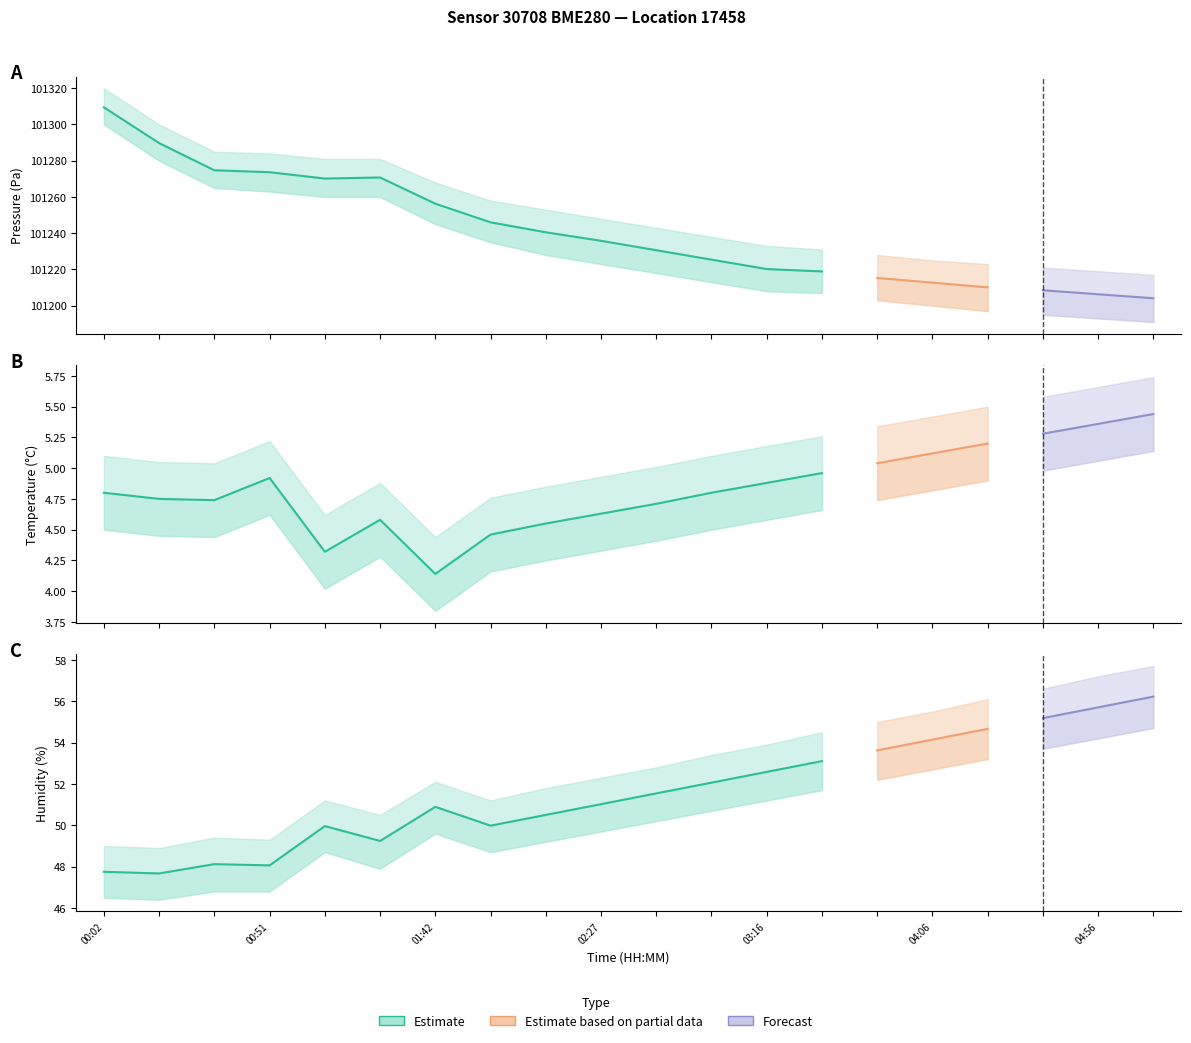

True or false: humidity and pressure intersect in this chart.

False